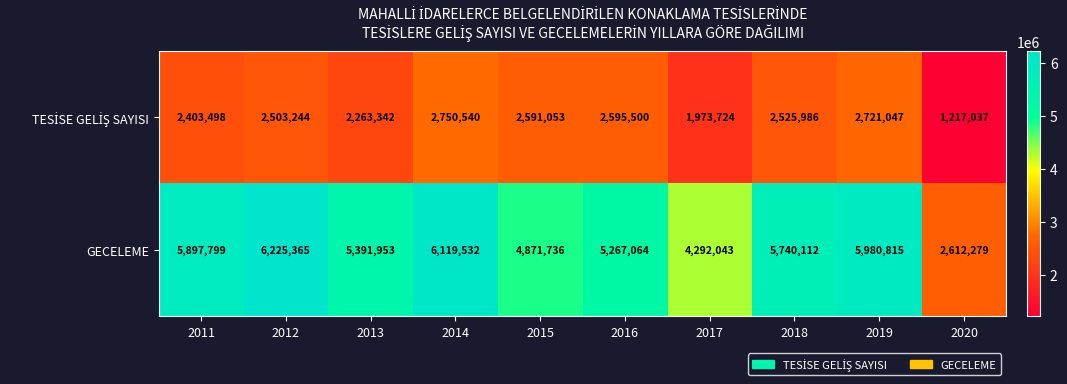

Is it true that GECELEME equals 5391953 at 2013?

True